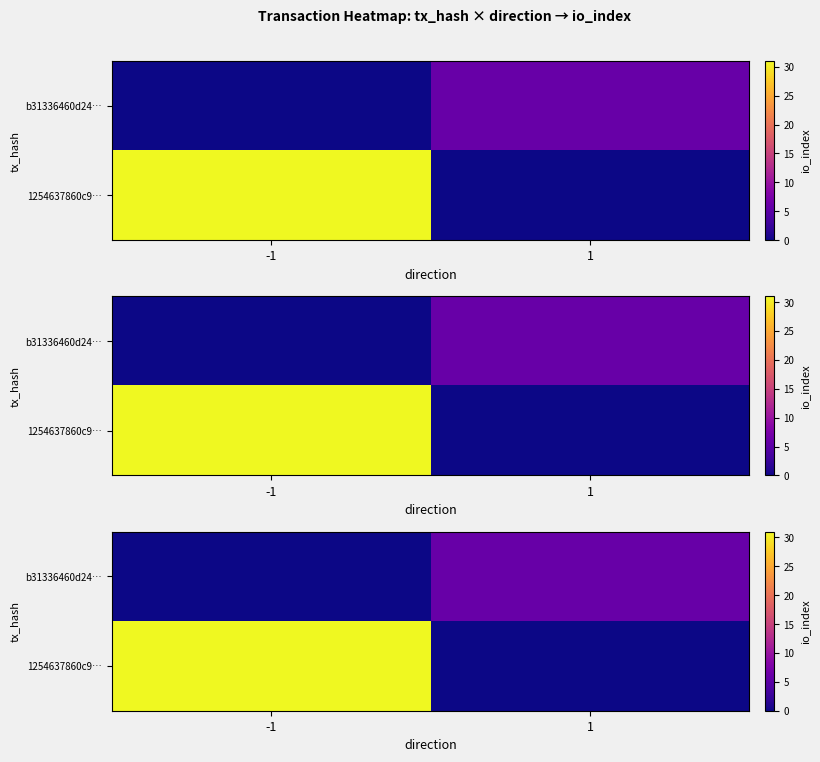

List the series in order of their peak value, lowest first.

b31336460d24…, 1254637860c9…